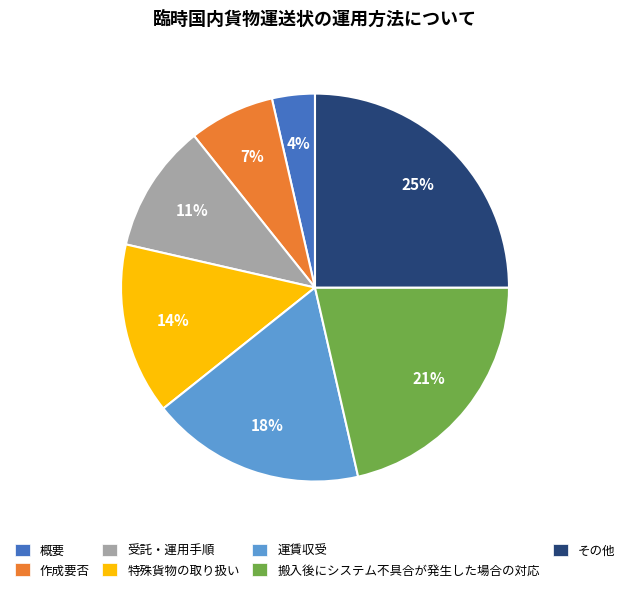

The 特殊貨物の取り扱い slice represents 7% of the pie. True or false?

False